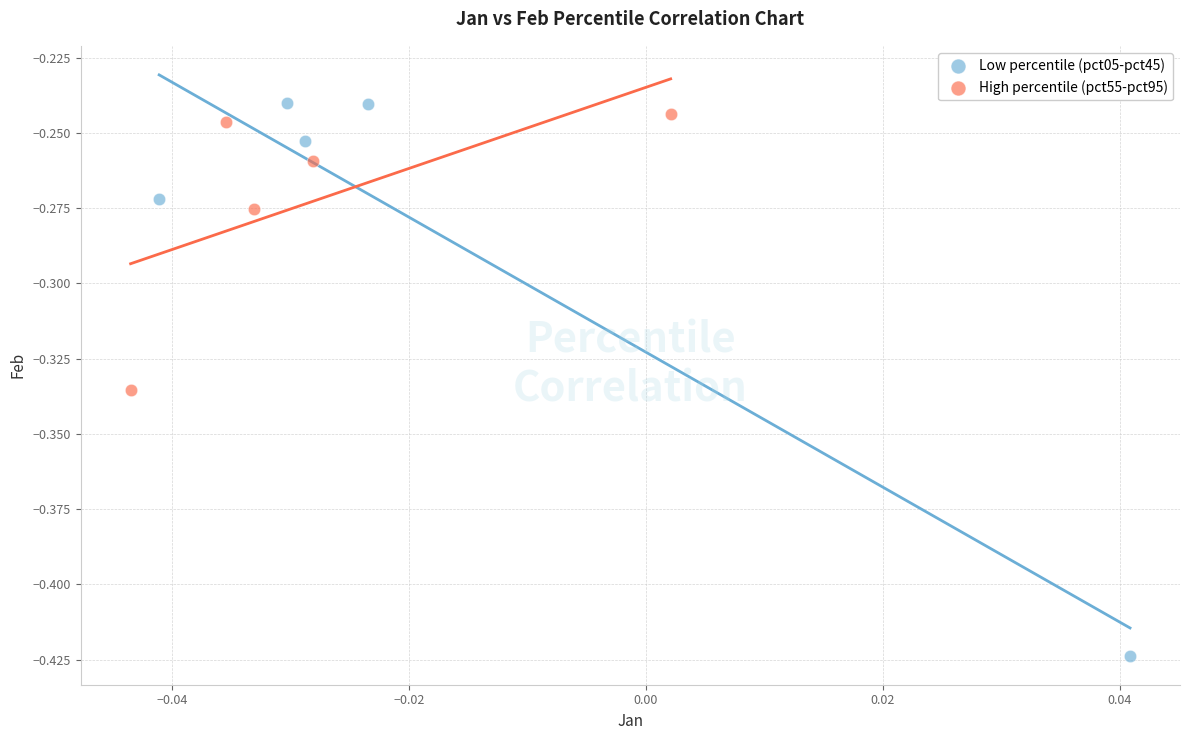

Which series reaches the maximum Y coordinate?

Low percentile (pct05-pct45)